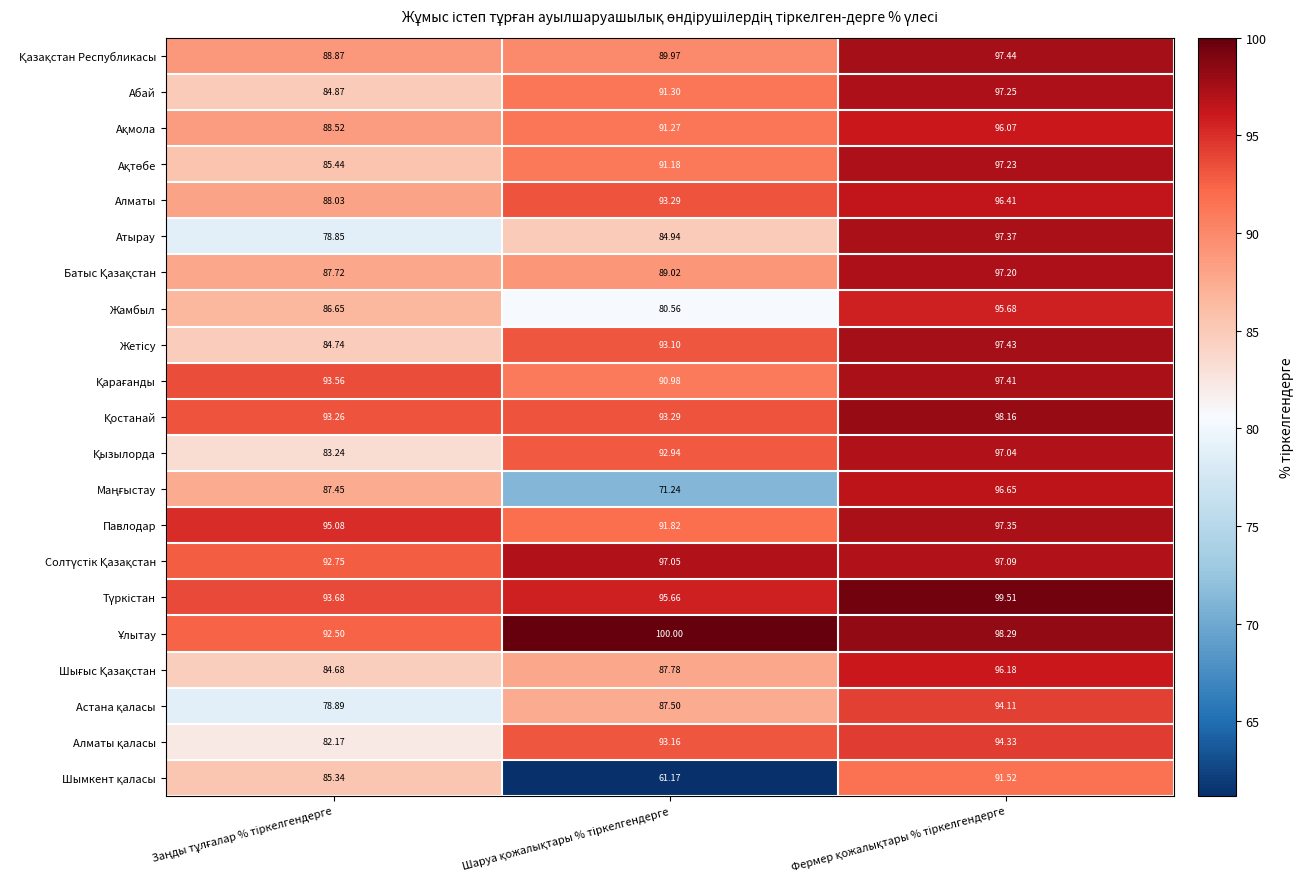

At Шаруа қожалықтары % тіркелгендерге, list the series in order from smallest to largest.

Шымкент қаласы, Маңғыстау, Жамбыл, Атырау, Астана қаласы, Шығыс Қазақстан, Батыс Қазақстан, Қазақстан Республикасы, Қарағанды, Ақтөбе, Ақмола, Абай, Павлодар, Қызылорда, Жетісу, Алматы қаласы, Алматы, Қостанай, Түркістан, Солтүстік Қазақстан, Ұлытау